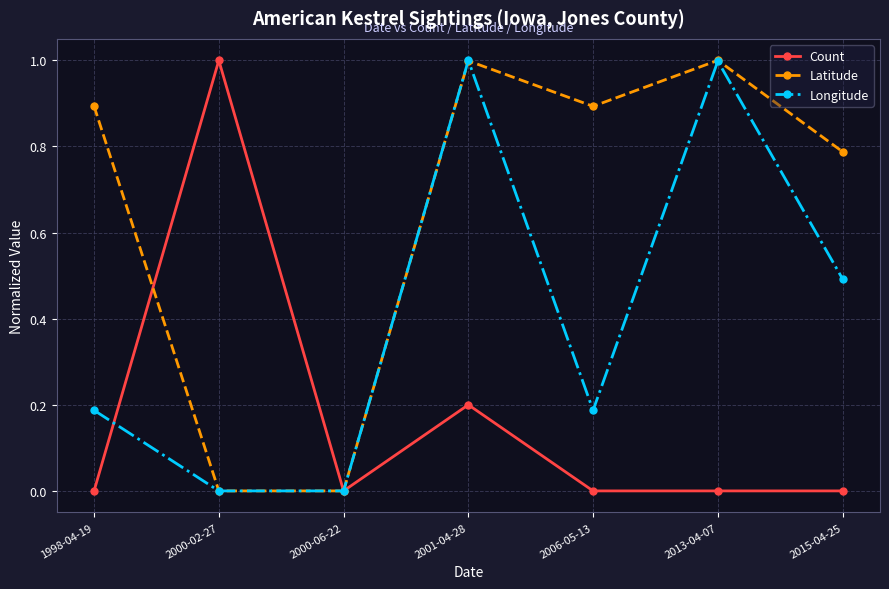

At which label does Count reach its peak?

2000-02-27